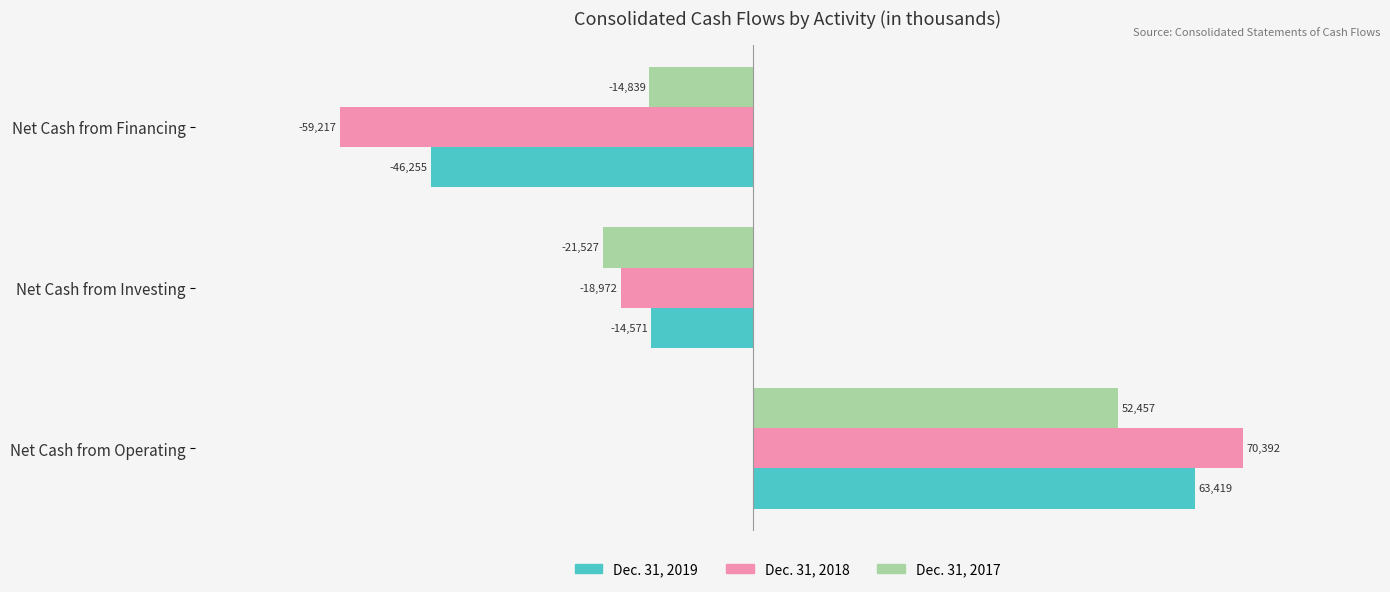

How many series are shown in this chart?

3